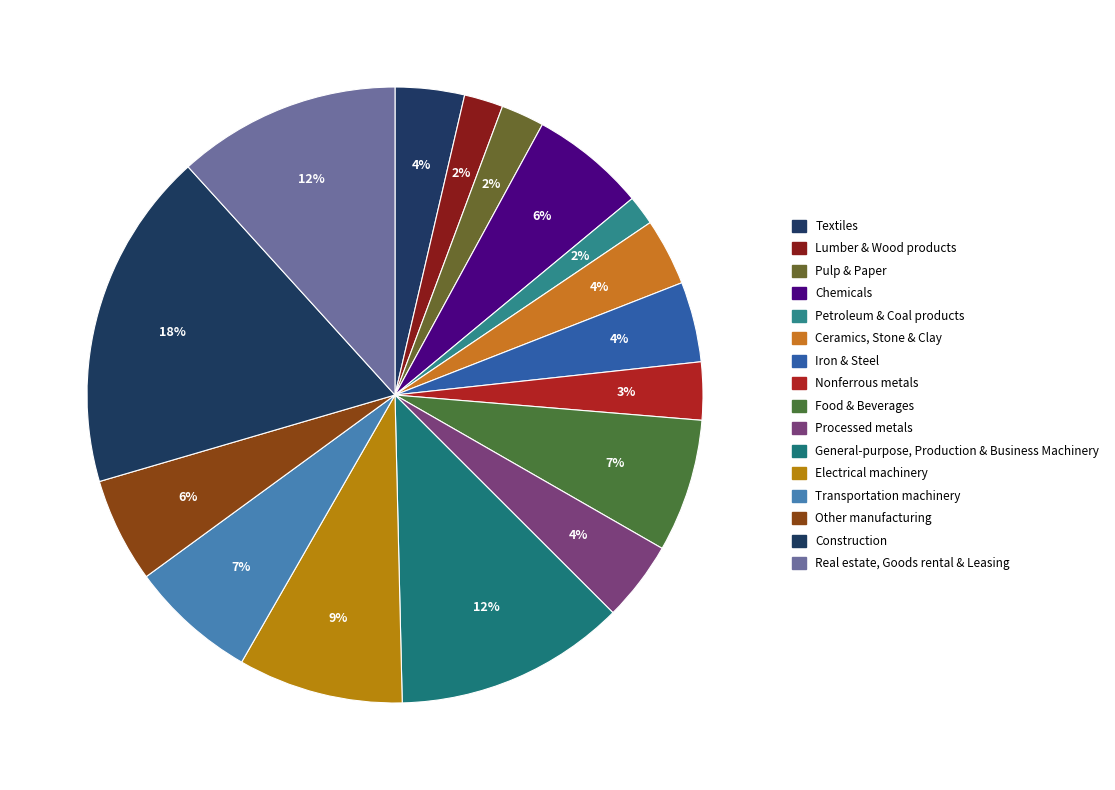

To the nearest percent, what is the difference between the largest and smallest slice percentages?

16%